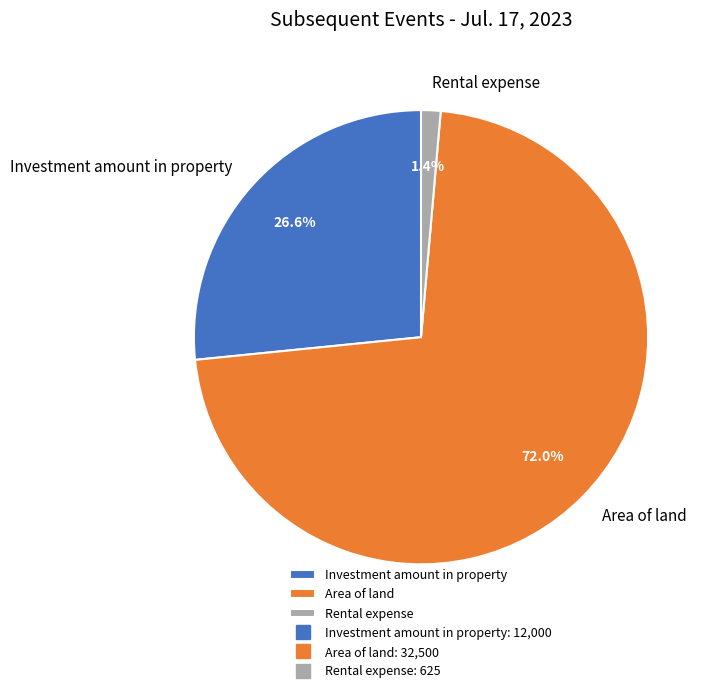

How many slices are in this pie chart?

3